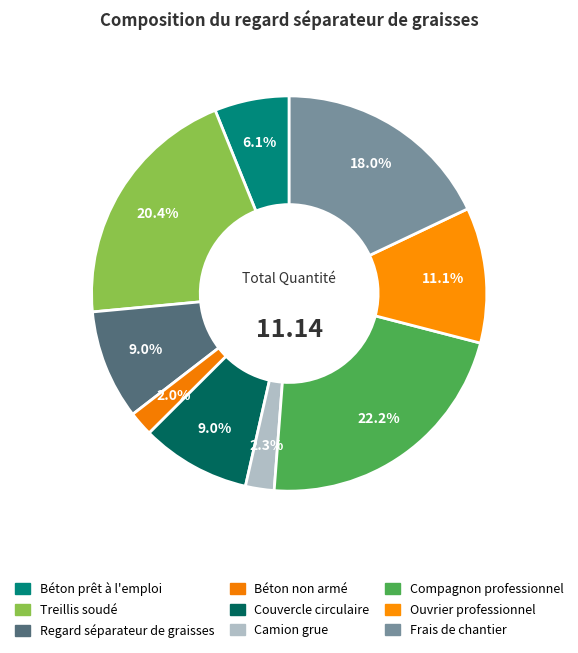

Which category has the biggest portion of the pie?

Compagnon professionnel